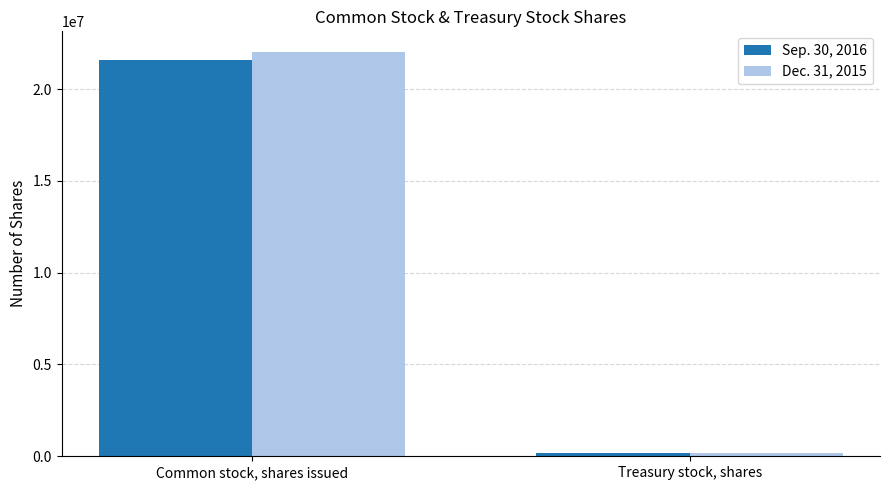

Is it true that Dec. 31, 2015 equals 12742566 at Common stock, shares issued?

False